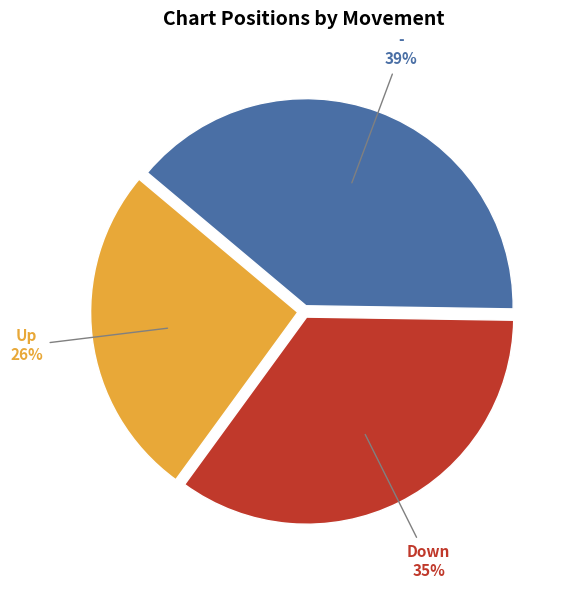

To the nearest percent, what is the difference between the largest and smallest slice percentages?

13%